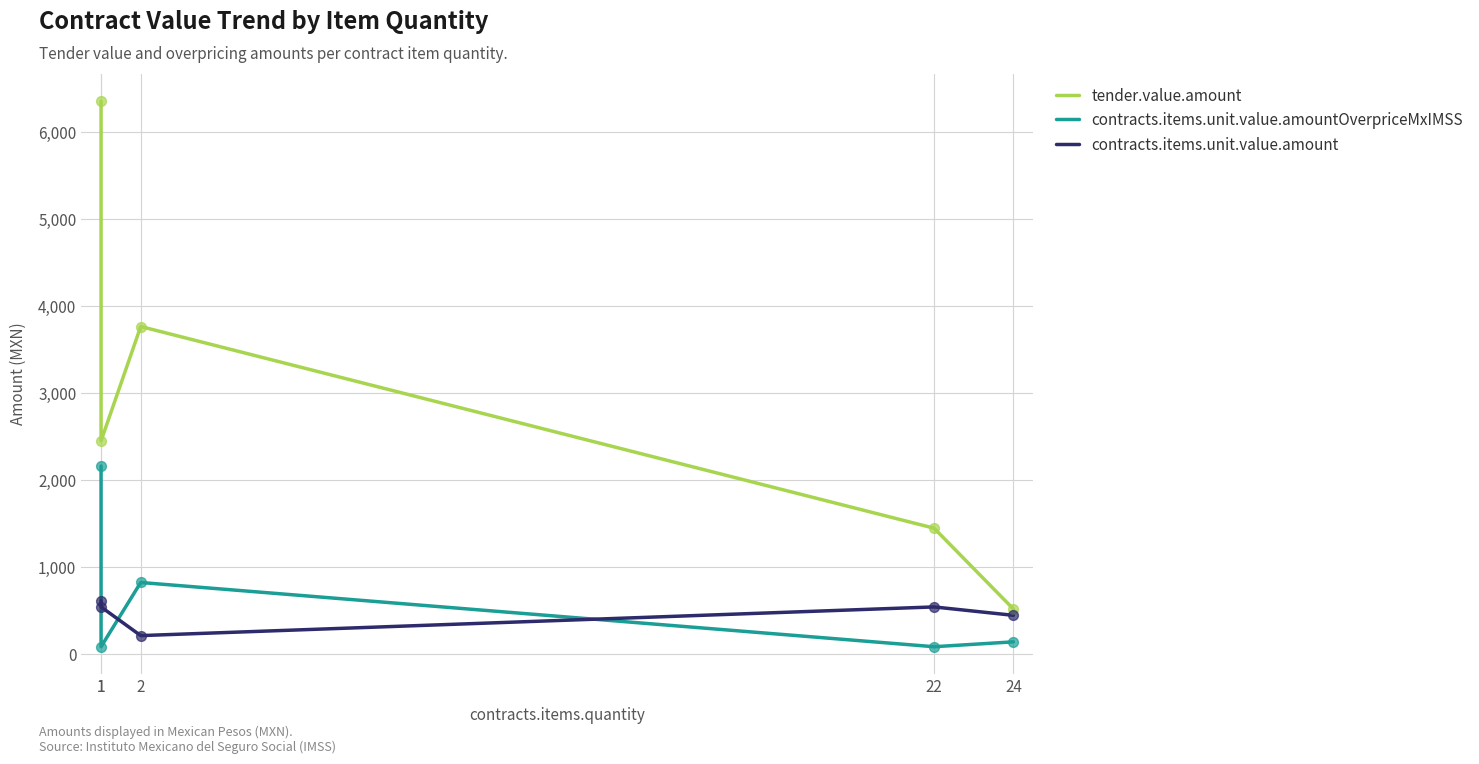

Is the value of tender.value.amount at 24 greater than the value of contracts.items.unit.value.amountOverpriceMxIMSS at 22?

Yes